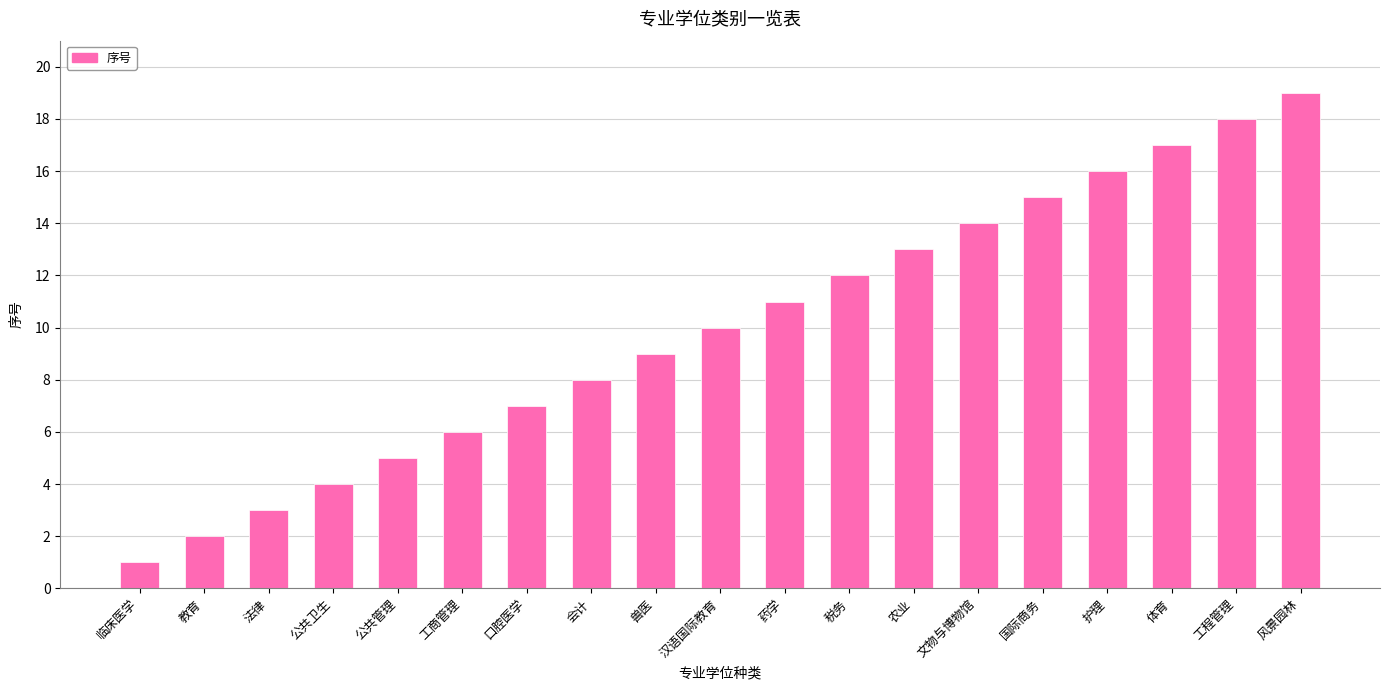

Rank the categories by value from highest to lowest.

风景园林, 工程管理, 体育, 护理, 国际商务, 文物与博物馆, 农业, 税务, 药学, 汉语国际教育, 兽医, 会计, 口腔医学, 工商管理, 公共管理, 公共卫生, 法律, 教育, 临床医学